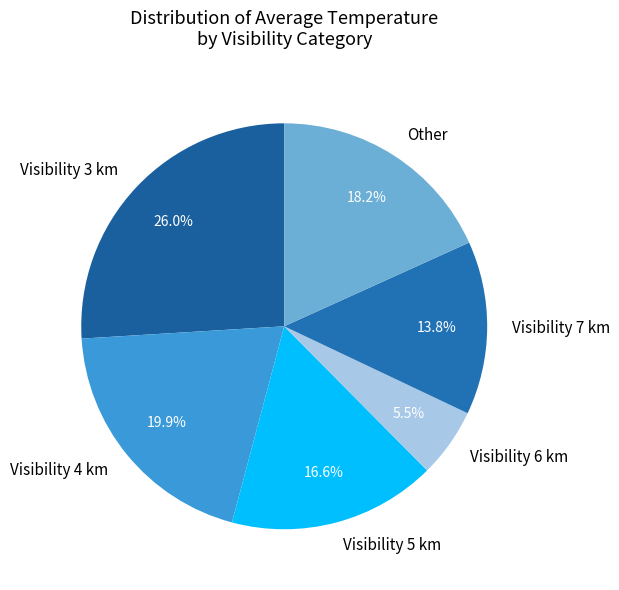

Combined, what portion of the pie is Visibility 6 km and Visibility 3 km?

31.5%